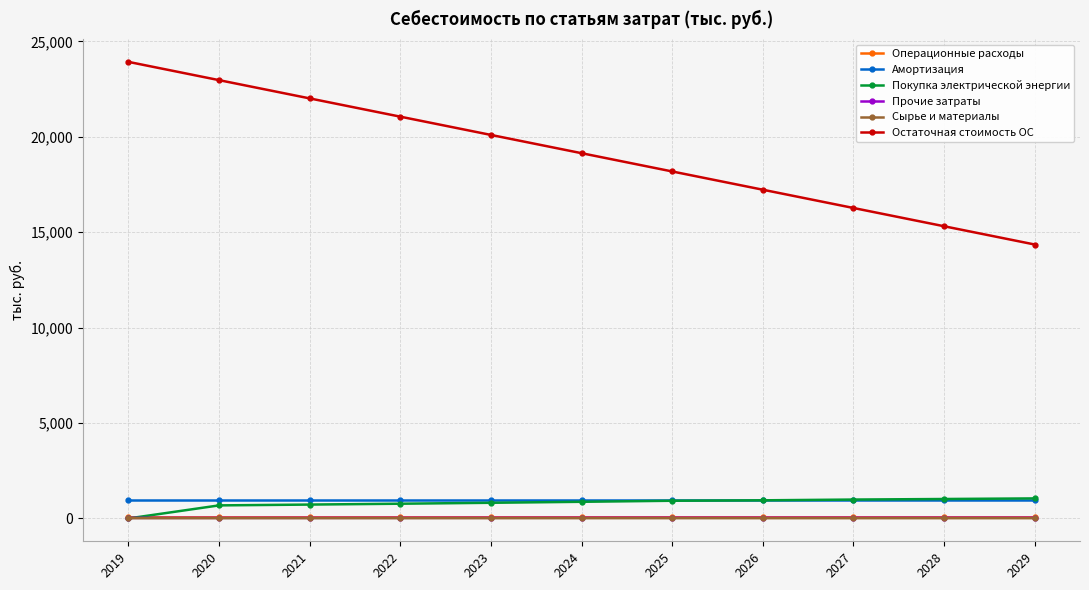

True or false: Остаточная стоимость ОС and Сырье и материалы cross at least once.

False